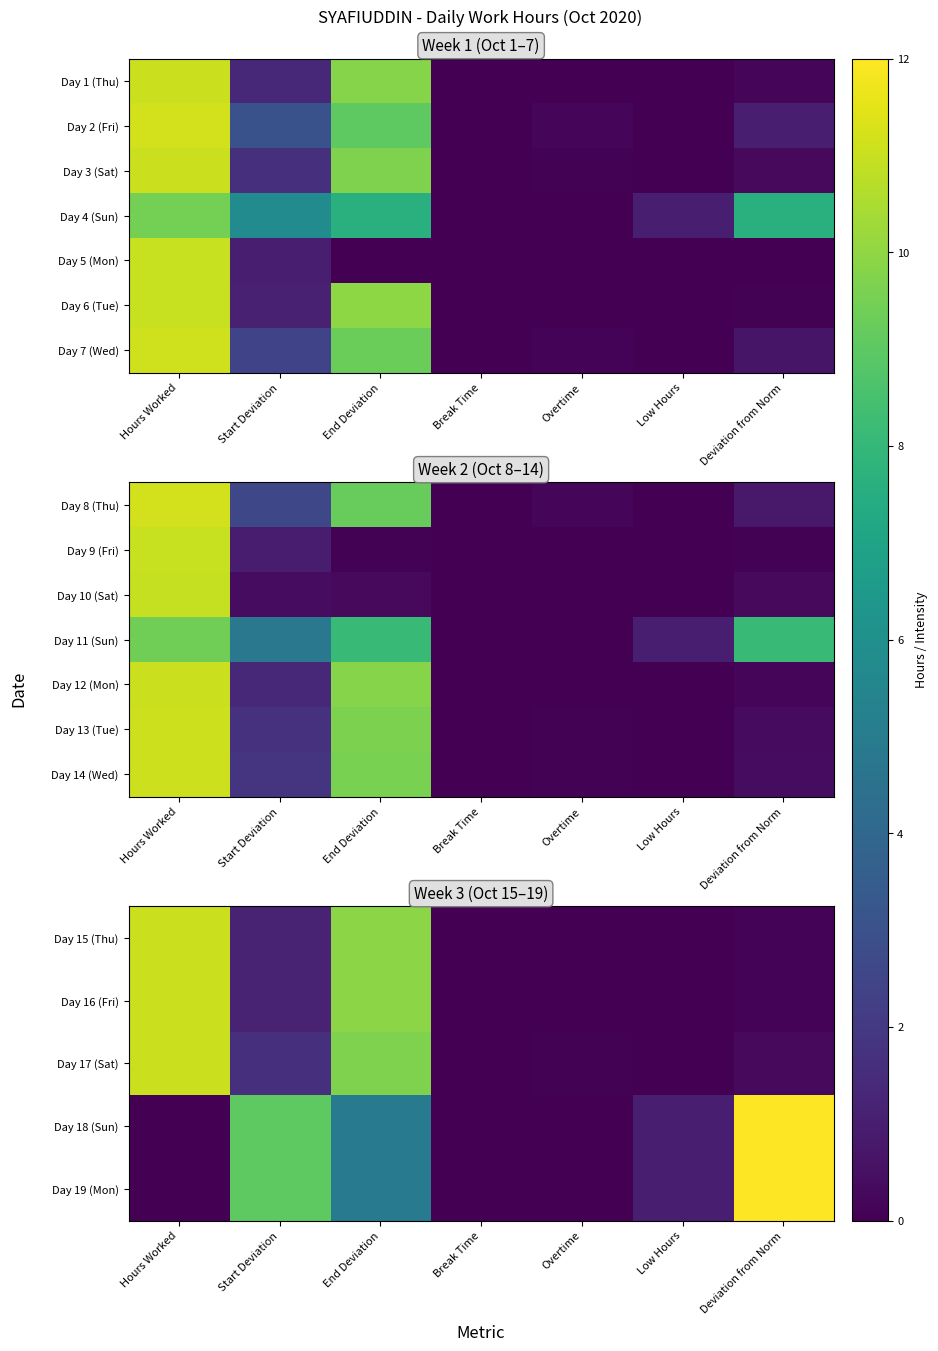

Which category has the lowest value across all series?

Break Time